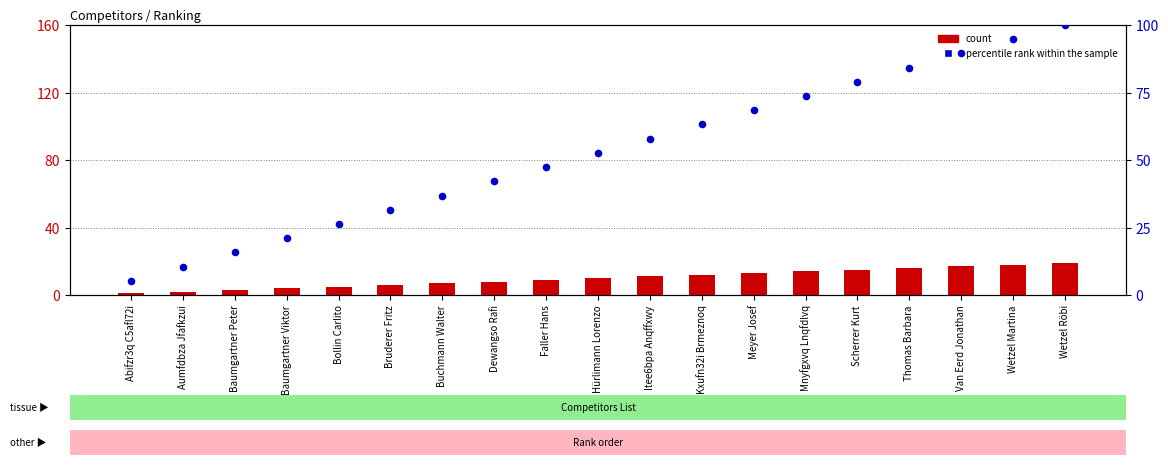

Which series contains the highest Y value?

percentile rank within the sample